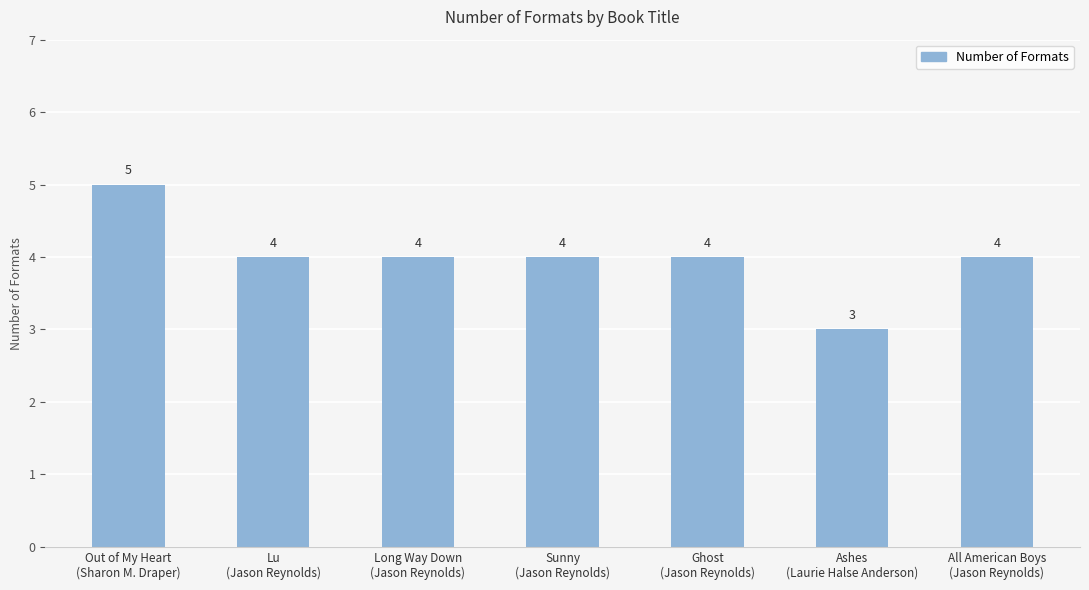

How many bars are there in total?

7